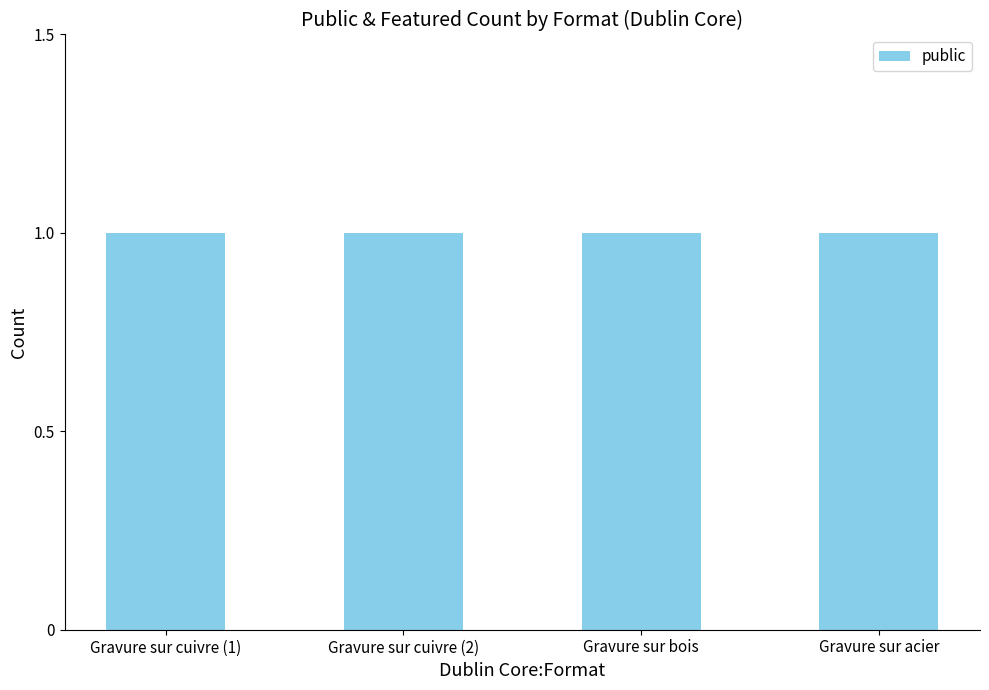

At how many categories does at least one series exceed 0?

4